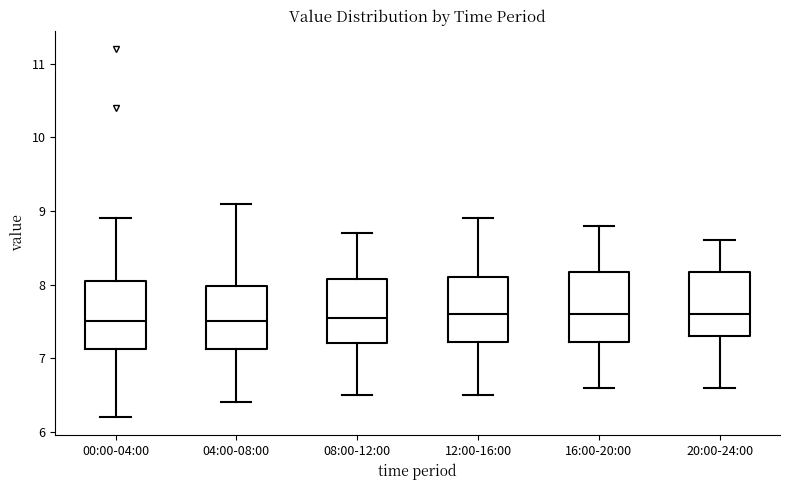

Reading left to right, transcribe this box plot: for each box, give where its median line is, the range the box spans, and where its two whiskers end, as read against the y-axis. The values are not printed on the chart, so give them approximately, as read against the axis.

00:00-04:00: median 7.5, box 7.1 to 8.1, whiskers 6.2 to 8.9
04:00-08:00: median 7.5, box 7.1 to 8.0, whiskers 6.4 to 9.1
08:00-12:00: median 7.6, box 7.2 to 8.1, whiskers 6.5 to 8.7
12:00-16:00: median 7.6, box 7.2 to 8.1, whiskers 6.5 to 8.9
16:00-20:00: median 7.6, box 7.2 to 8.2, whiskers 6.6 to 8.8
20:00-24:00: median 7.6, box 7.3 to 8.2, whiskers 6.6 to 8.6